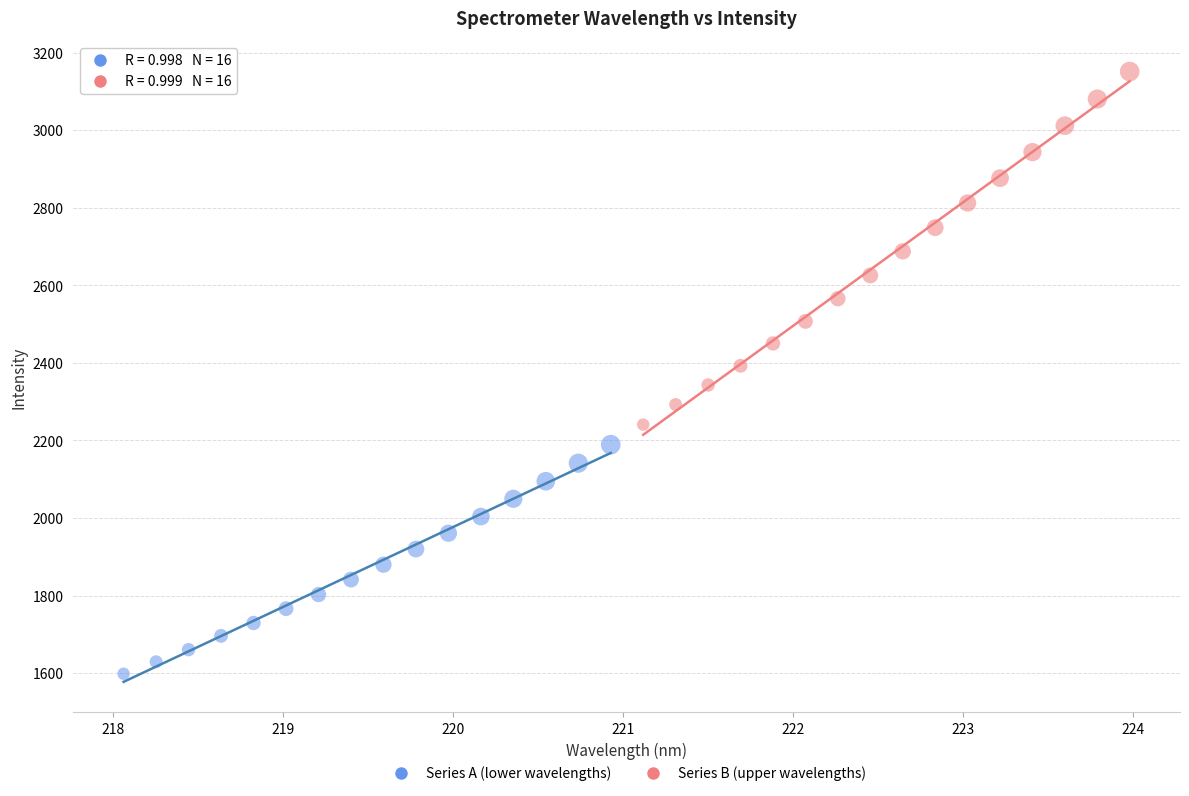

Which series contains the highest Y value?

Series B (upper wavelengths)